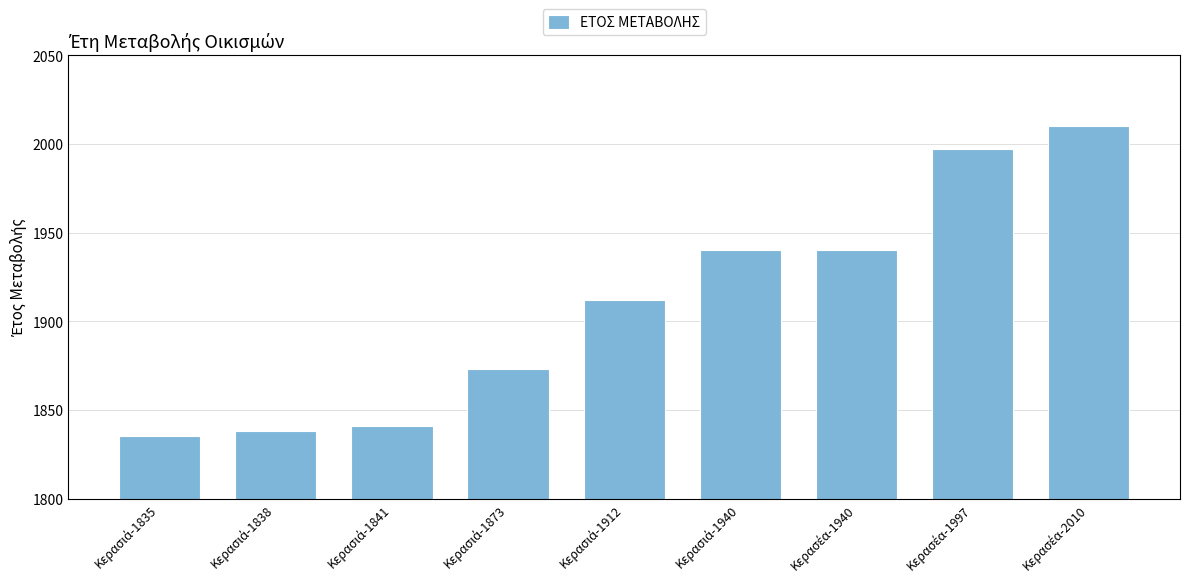

What is the average value?

1910